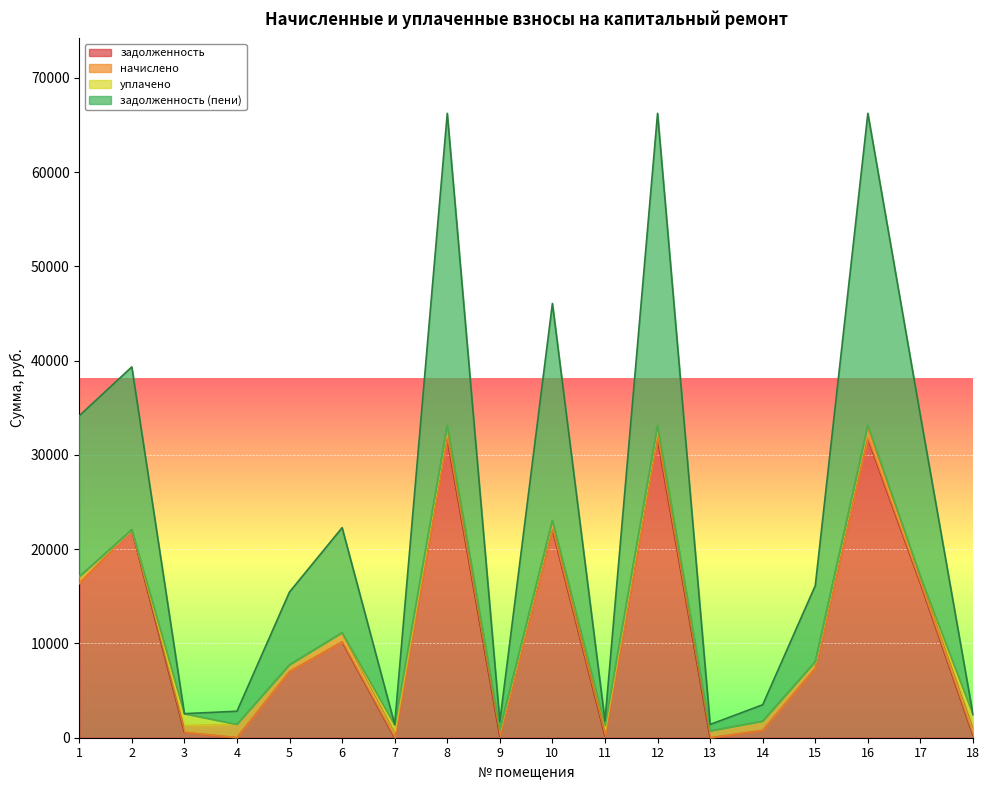

At which category does the chart reach its minimum across all series?

13